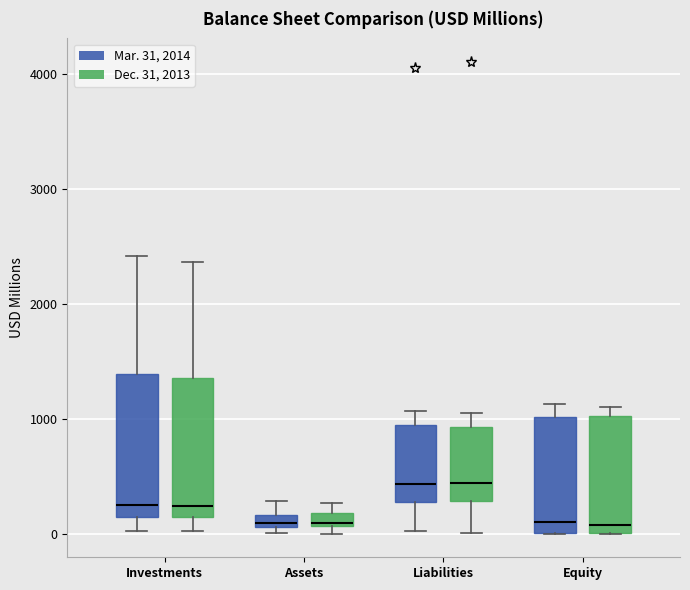

Where does the upper whisker of the box for Assets (Mar. 31, 2014) end on the y-axis? The values are not printed on the chart, so give them approximately, as read against the axis.

300